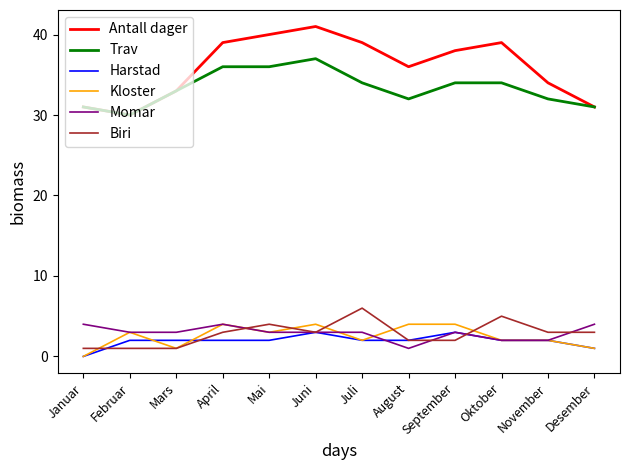

Where is Harstad nearest to the value 1?

Desember